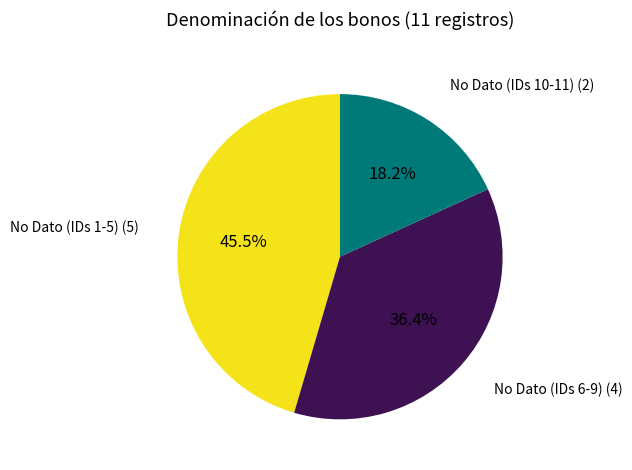

Count the number of slices in the pie.

3